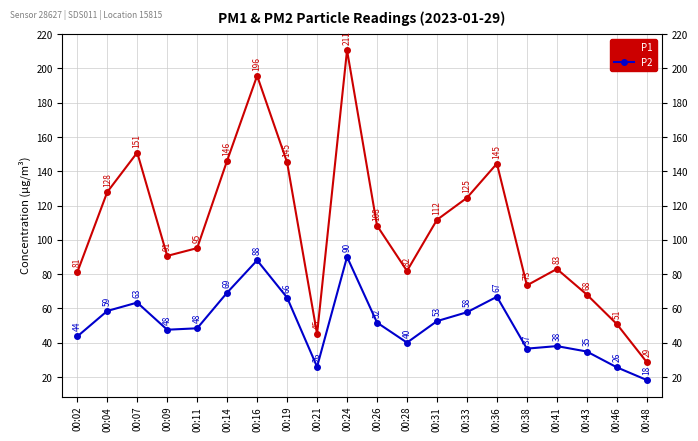

What is the difference between the maximum and minimum values in the P1 series?

182.0